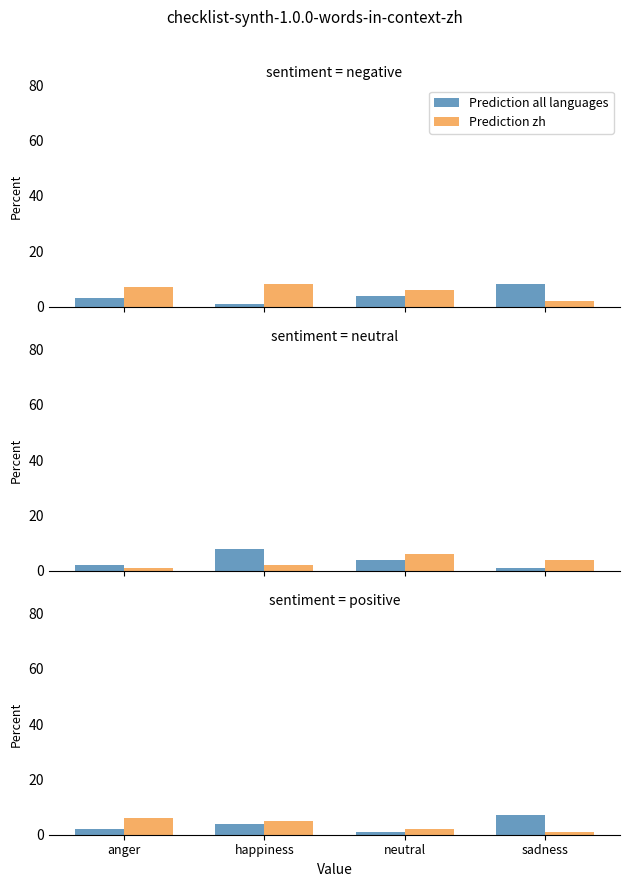

The Prediction zh series shows 1 at neutral. True or false?

False